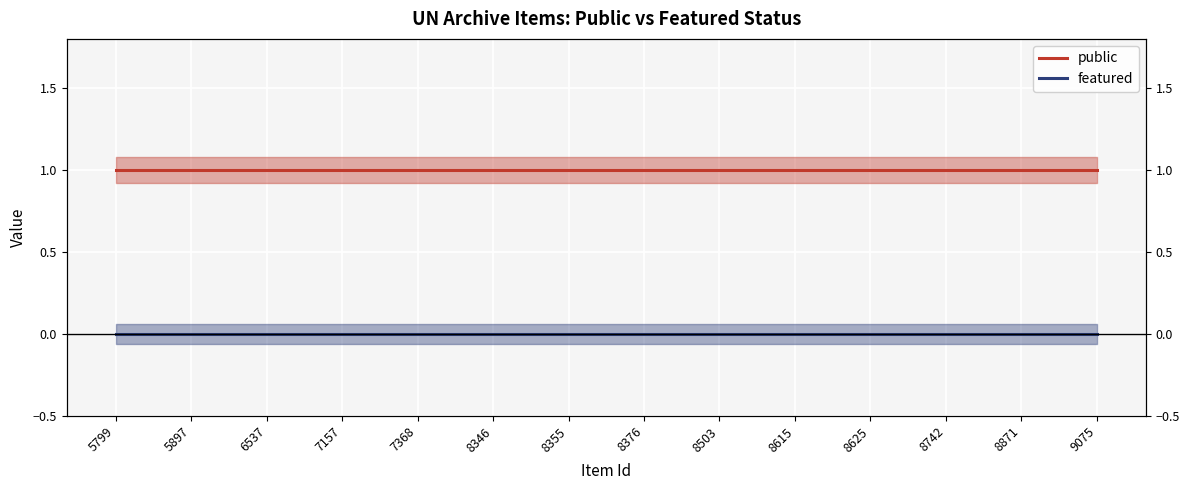

True or false: public has more than 0 points higher than both neighbors.

False